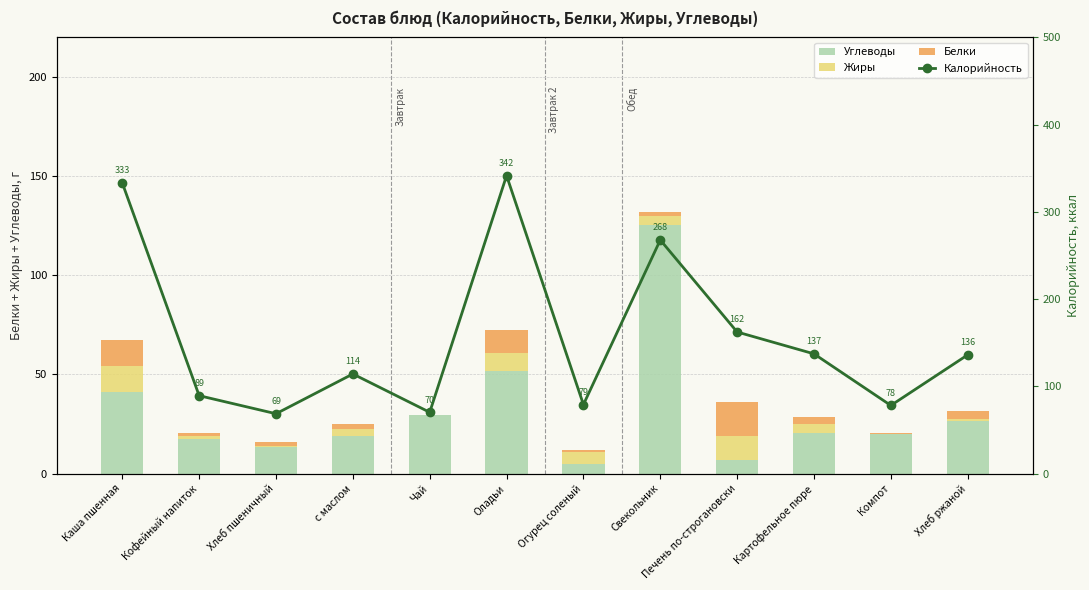

At how many categories does at least one series exceed 227?

3